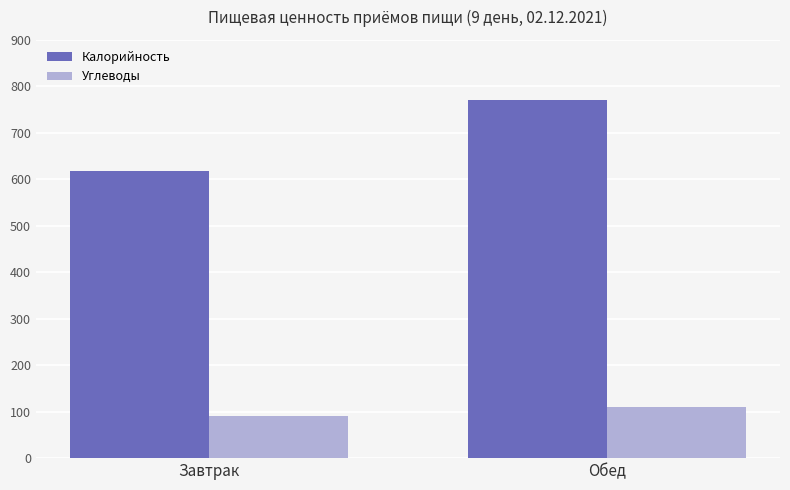

Which series has the widest spread of values?

Калорийность